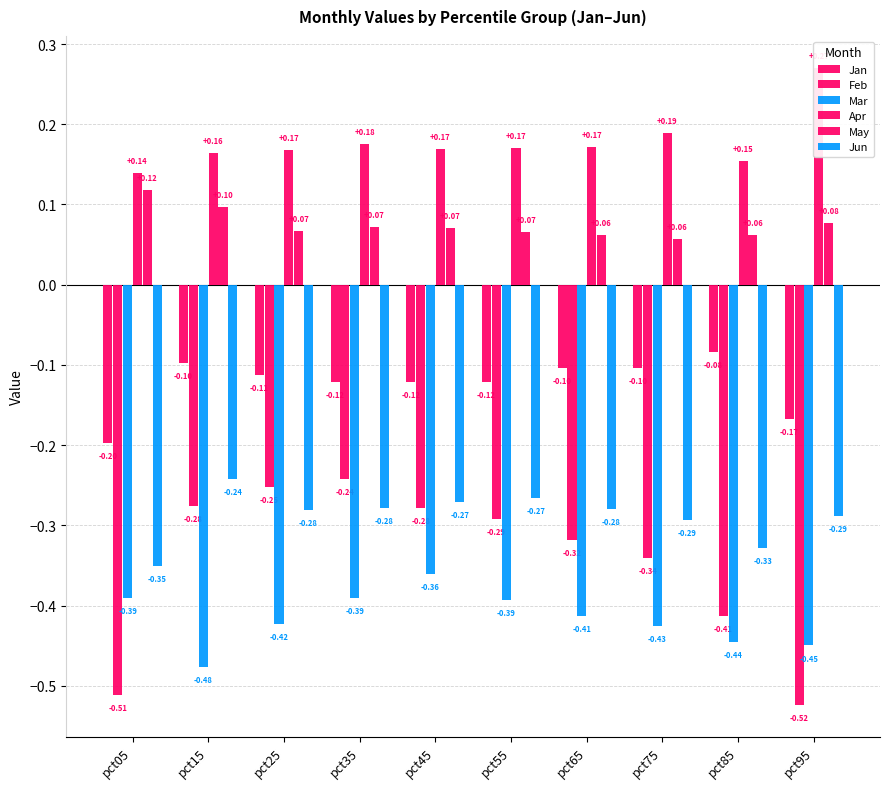

What is the total value across all series at pct75?

-0.9